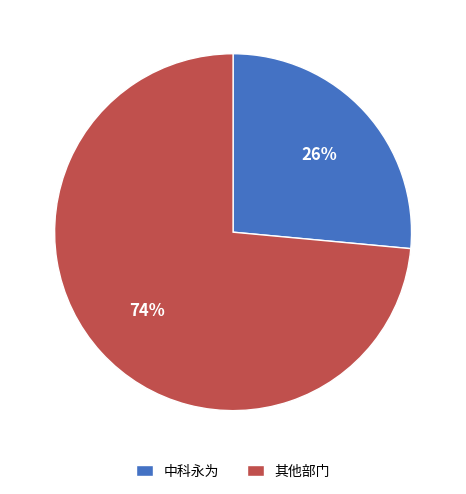

Is it true that 中科永为 is 41% of the pie?

False